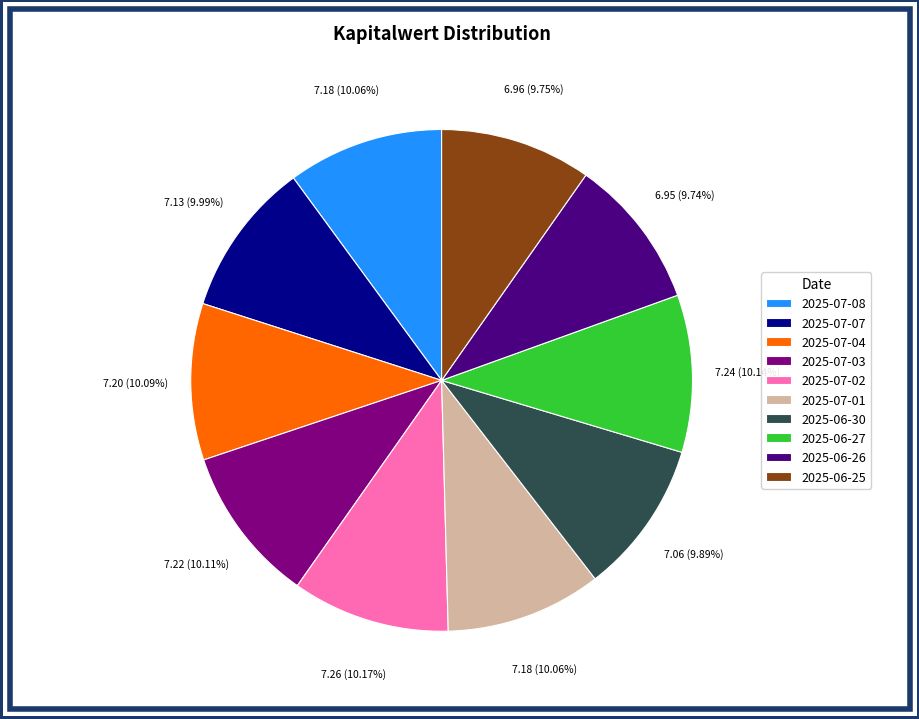

True or false: 2025-07-08 accounts for 1% of the total.

False